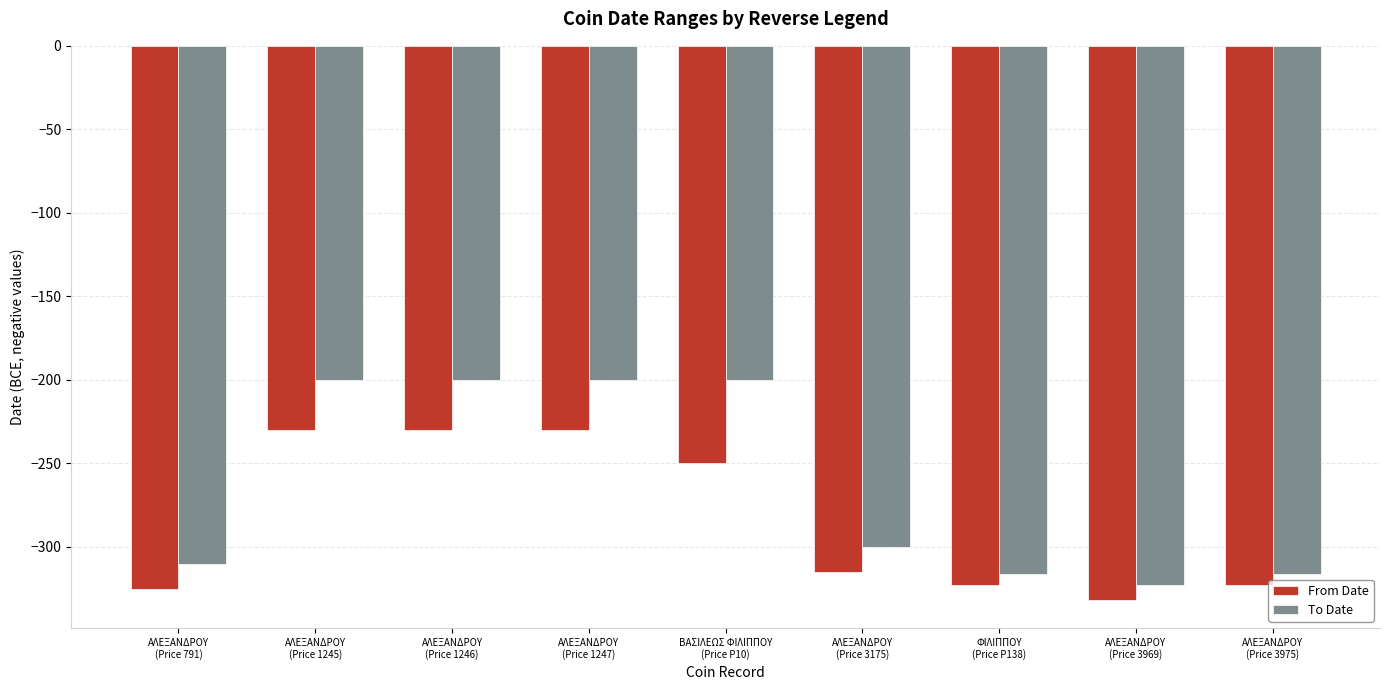

What are all the series names shown in the legend?

From Date, To Date